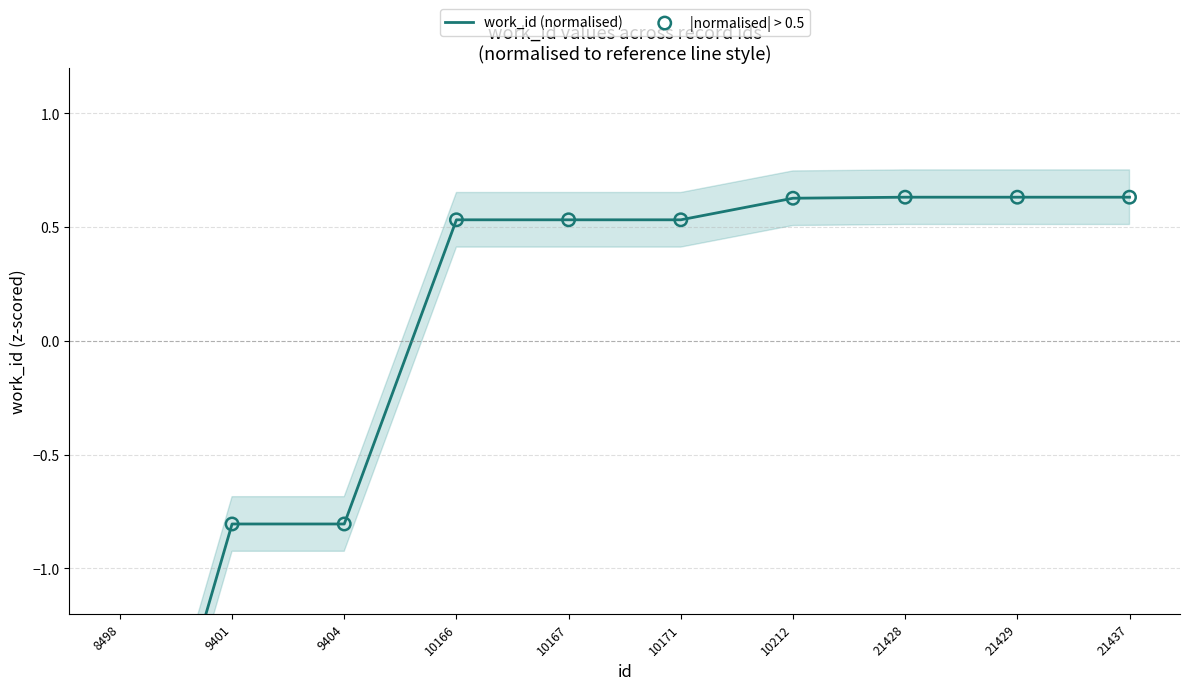

Which series reaches the maximum Y coordinate?

work_id (normalised)